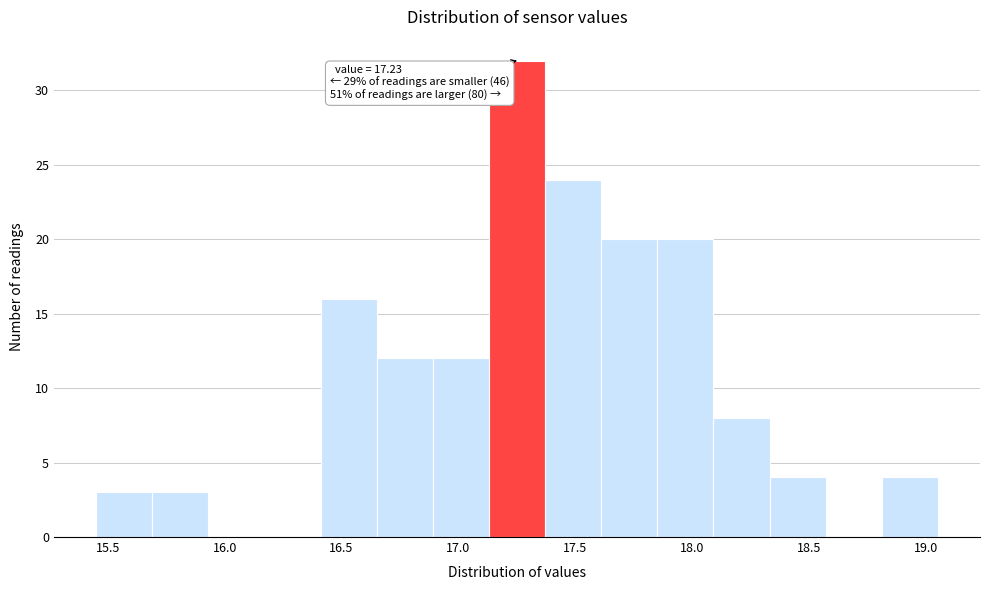

Over which range of the x-axis is the bar tallest?

17.13 to 17.37